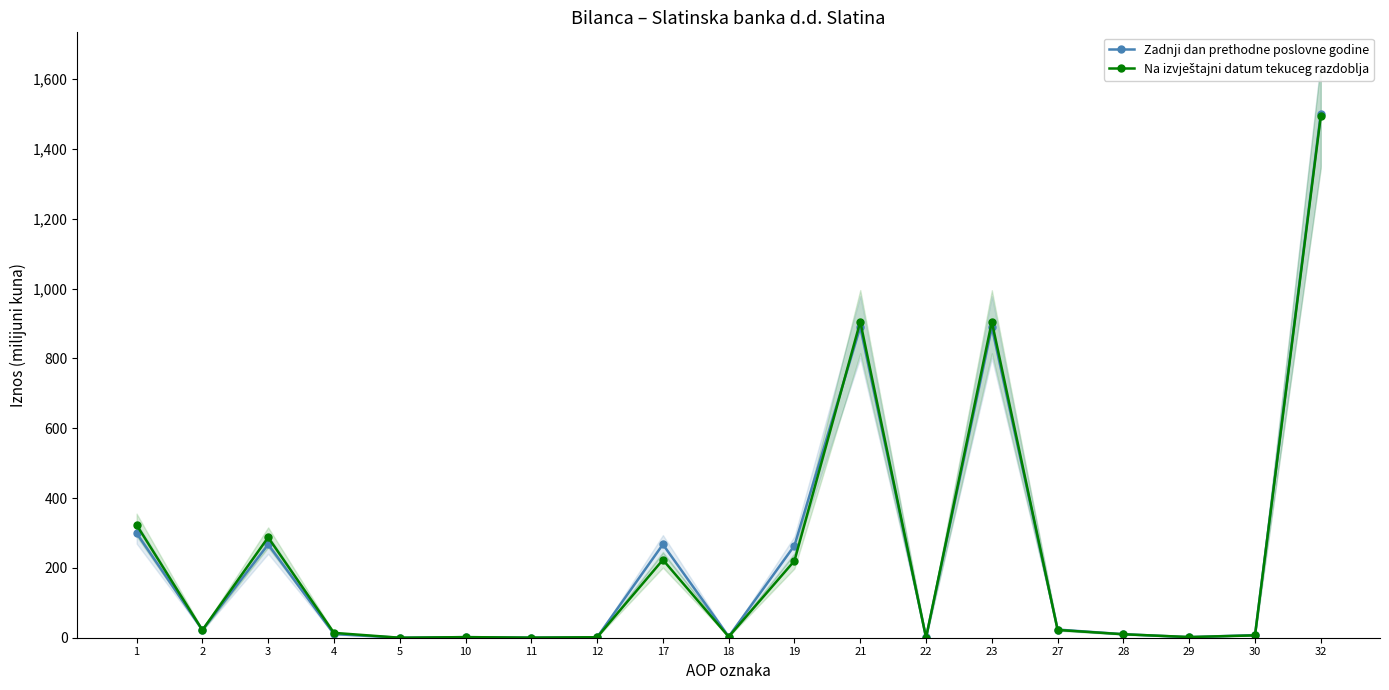

At which category is the sum across all series the highest?

32